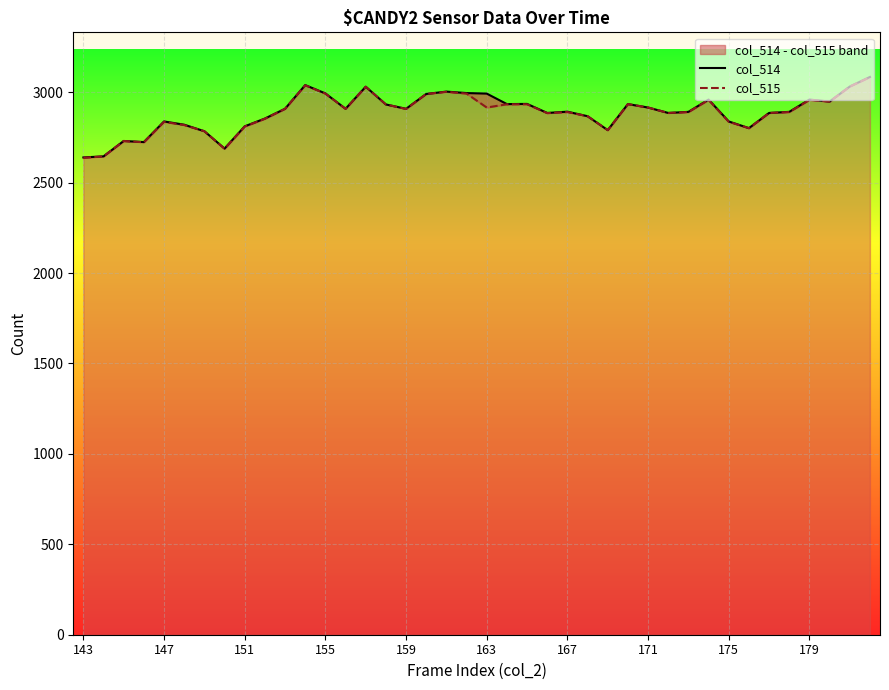

How many distinct data groups are displayed?

2